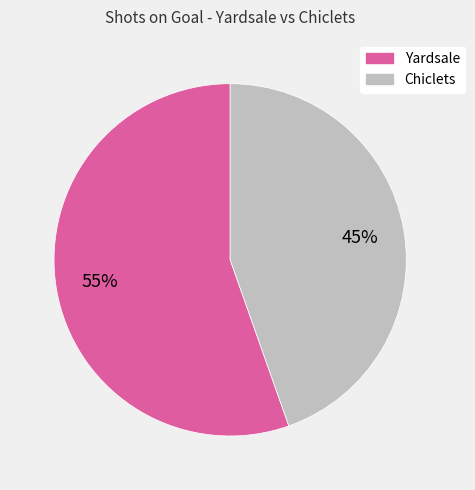

What is the ratio of the value at Chiclets to the value at Yardsale?

0.8